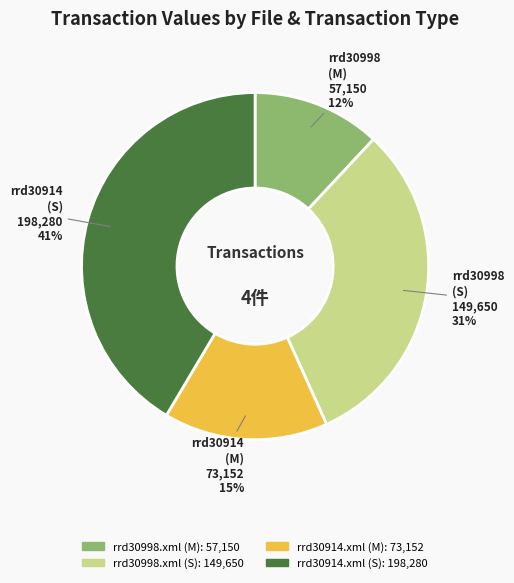

Which has a higher value, rrd30998.xml (S) or rrd30914.xml (M)?

rrd30998.xml (S)